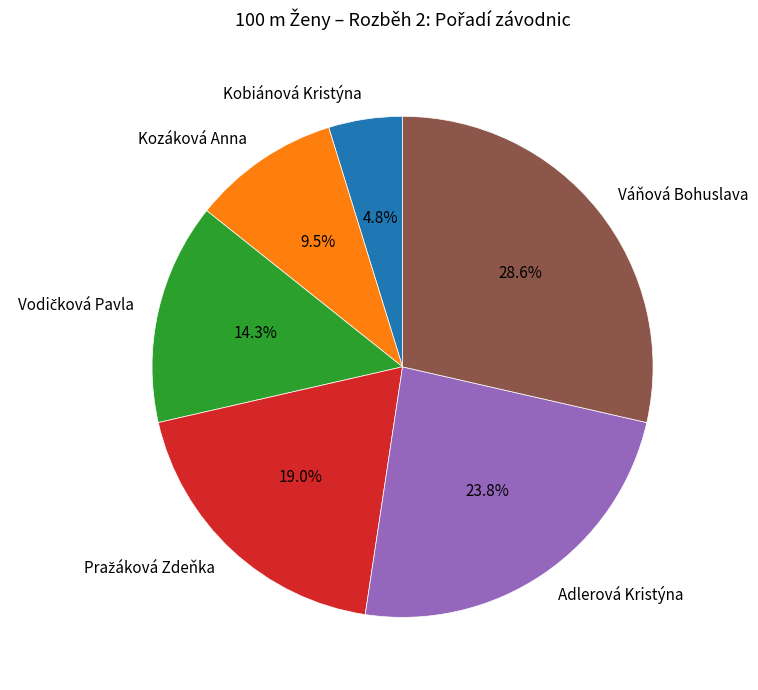

True or false: Váňová Bohuslava accounts for 40% of the total.

False